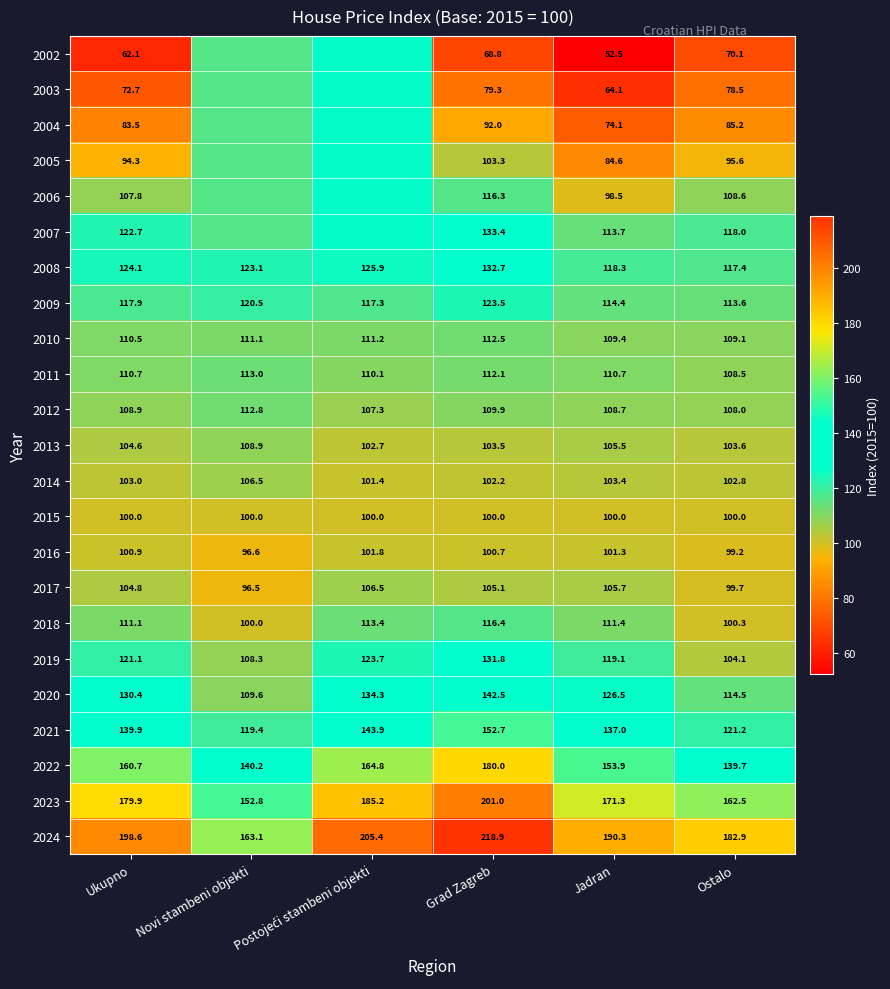

What is the minimum value for 2021?

119.4